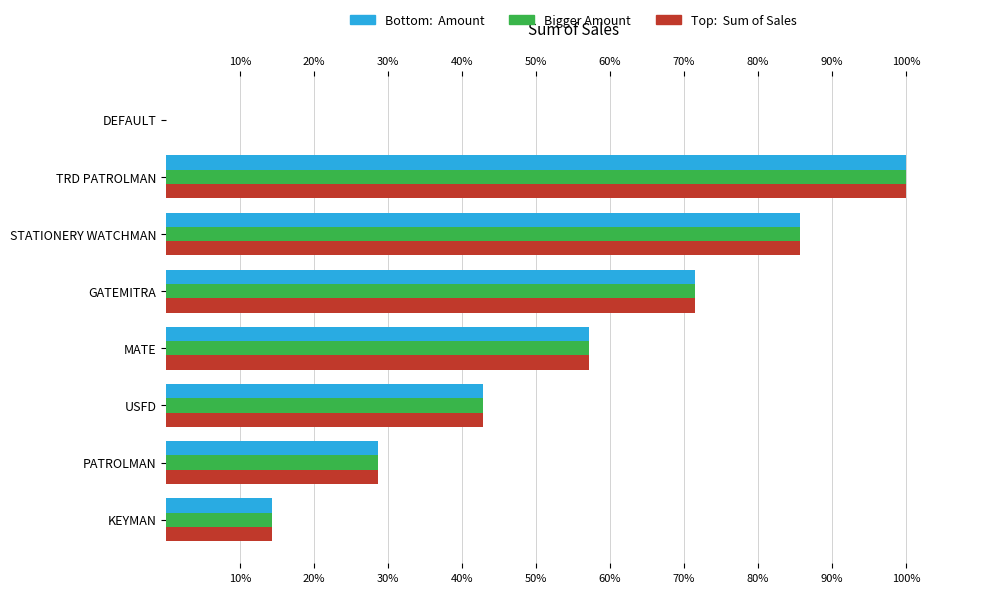

How many positive values does the Bigger Amount series have?

7